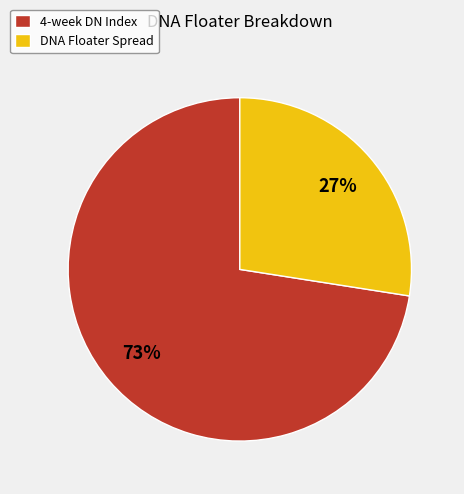

To the nearest percent, what percentage of the pie is DNA Floater Spread?

27%